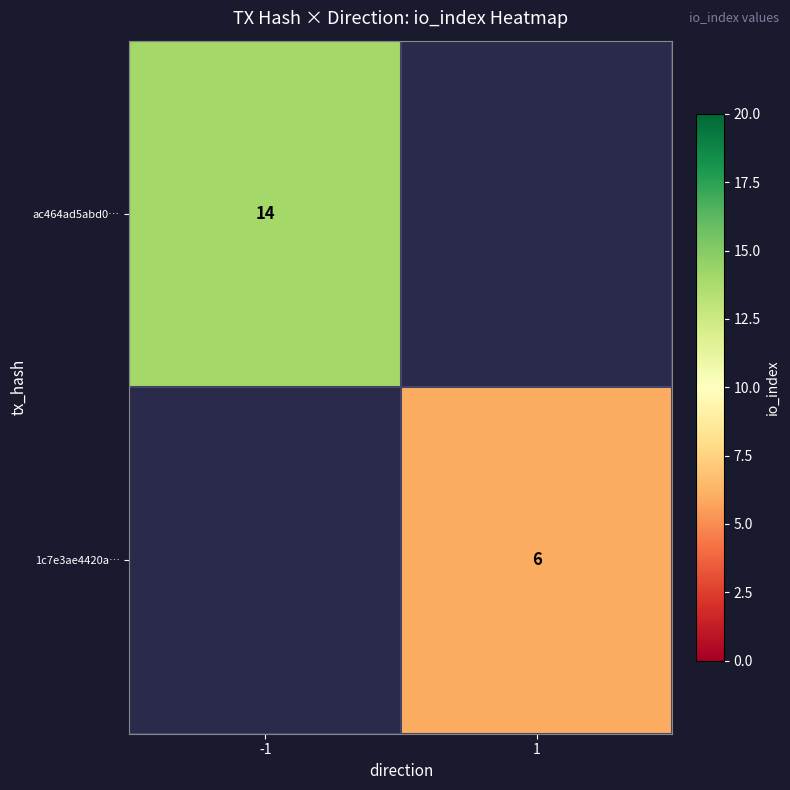

Is it true that ac464ad5abd0… equals 14 at -1?

True